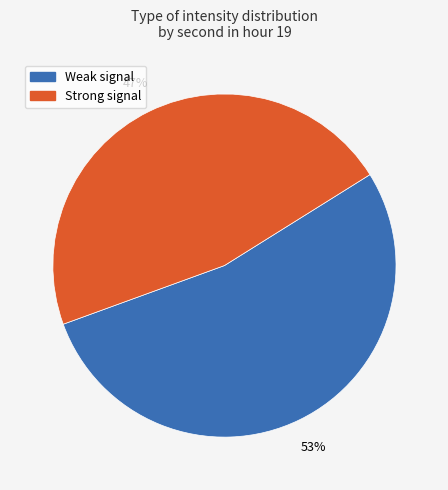

What percentage is the Strong signal slice, to the nearest percent?

47%